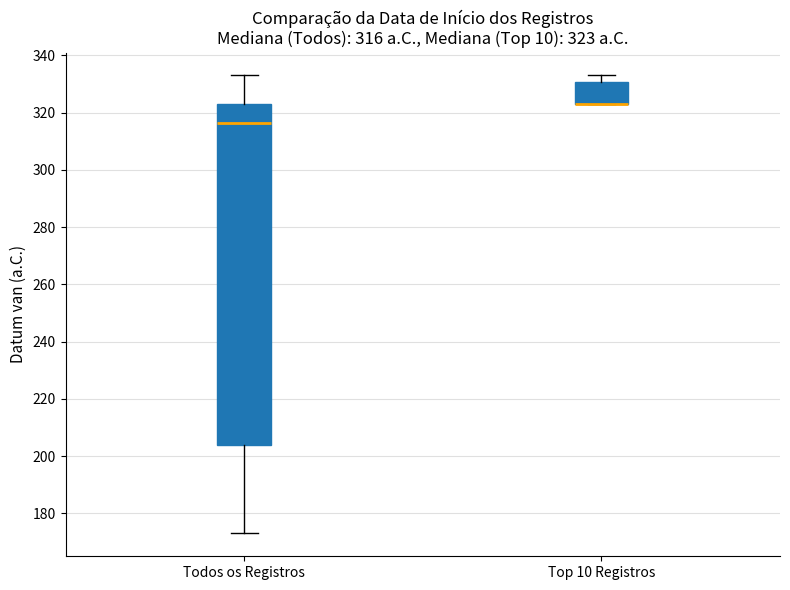

Which box is the tallest, from its lower edge to its upper edge?

Todos os Registros